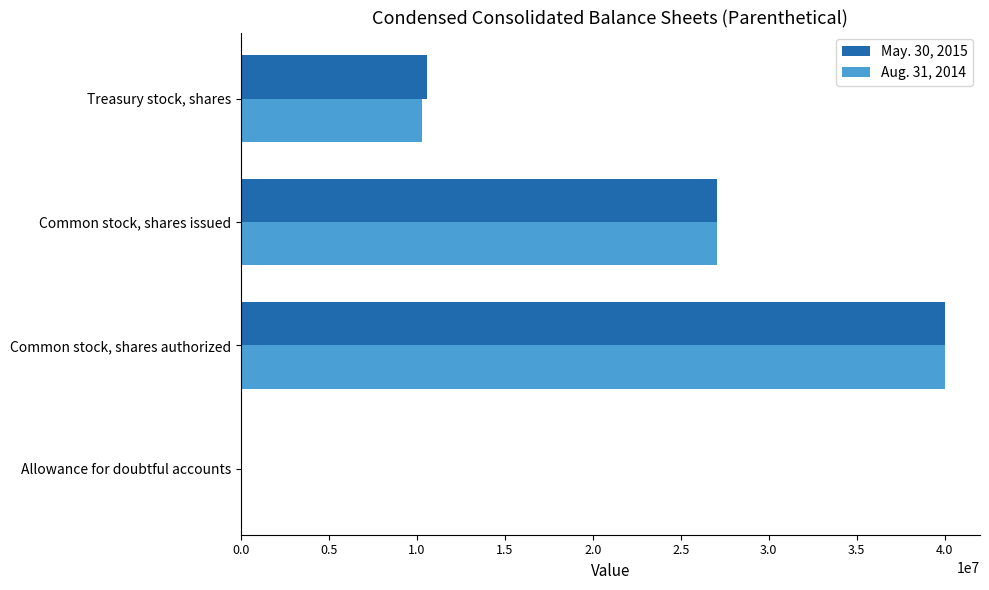

The Aug. 31, 2014 series shows 13586856 at Treasury stock, shares. True or false?

False